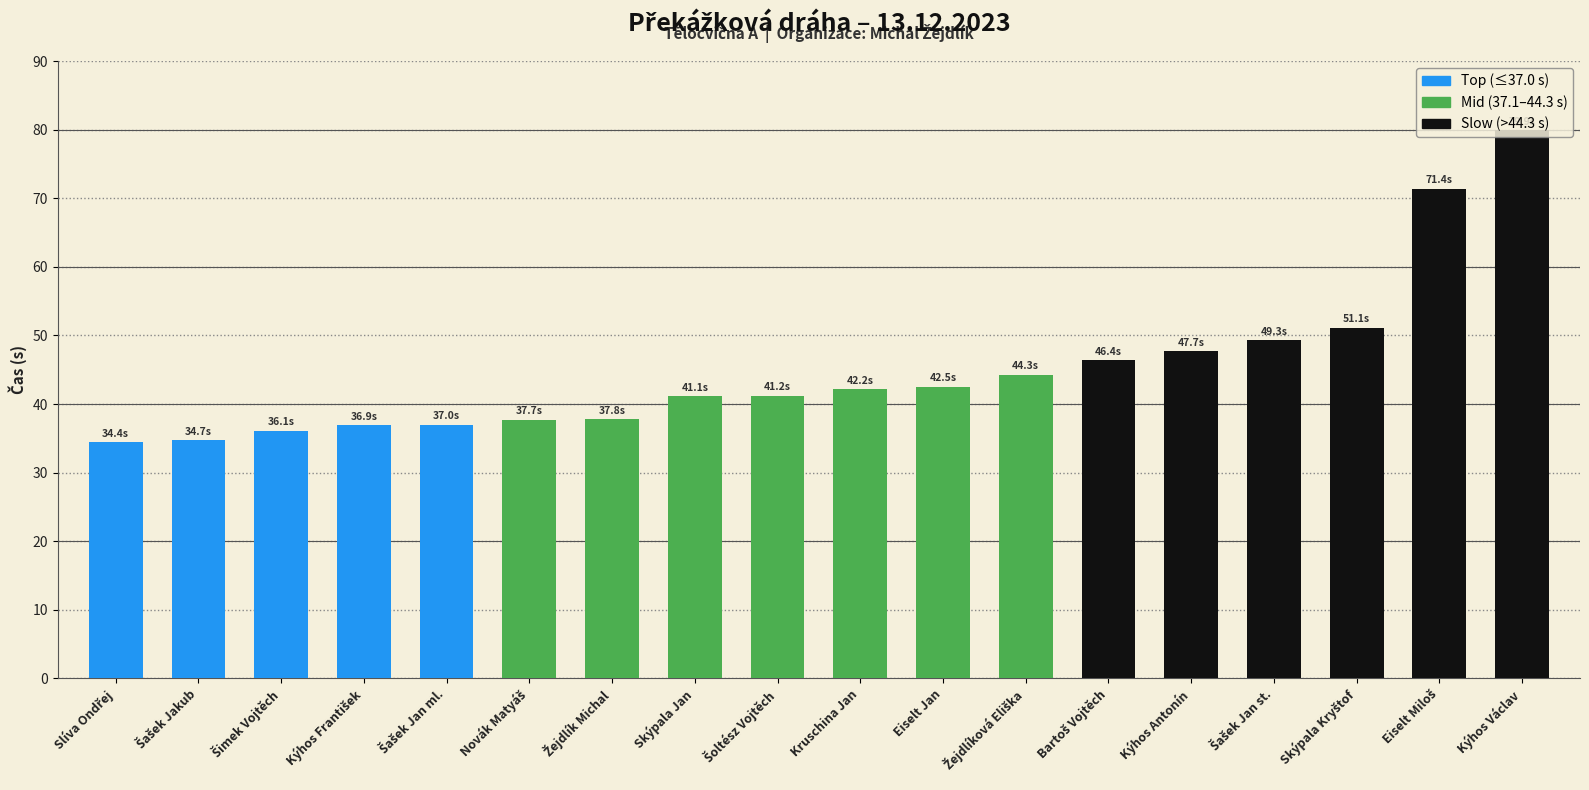

How many data points does each series have?

18